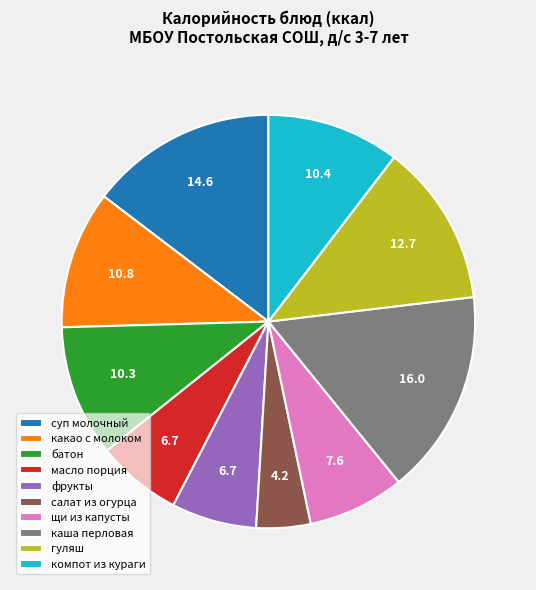

How many slices are in this pie chart?

10